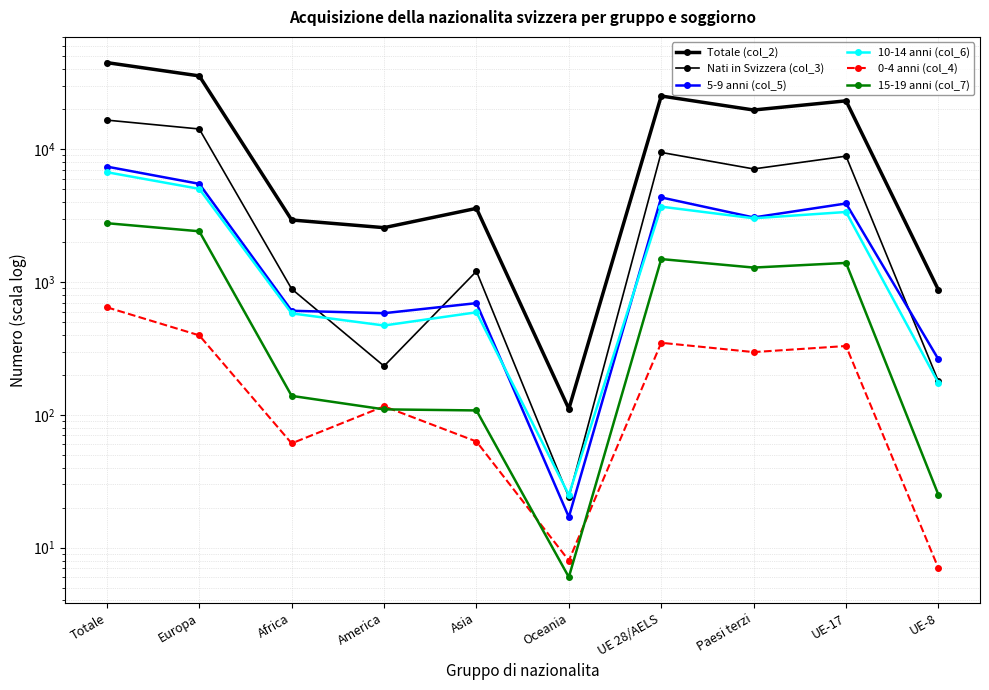

What is the lowest value of the Totale (col_2) series?

111